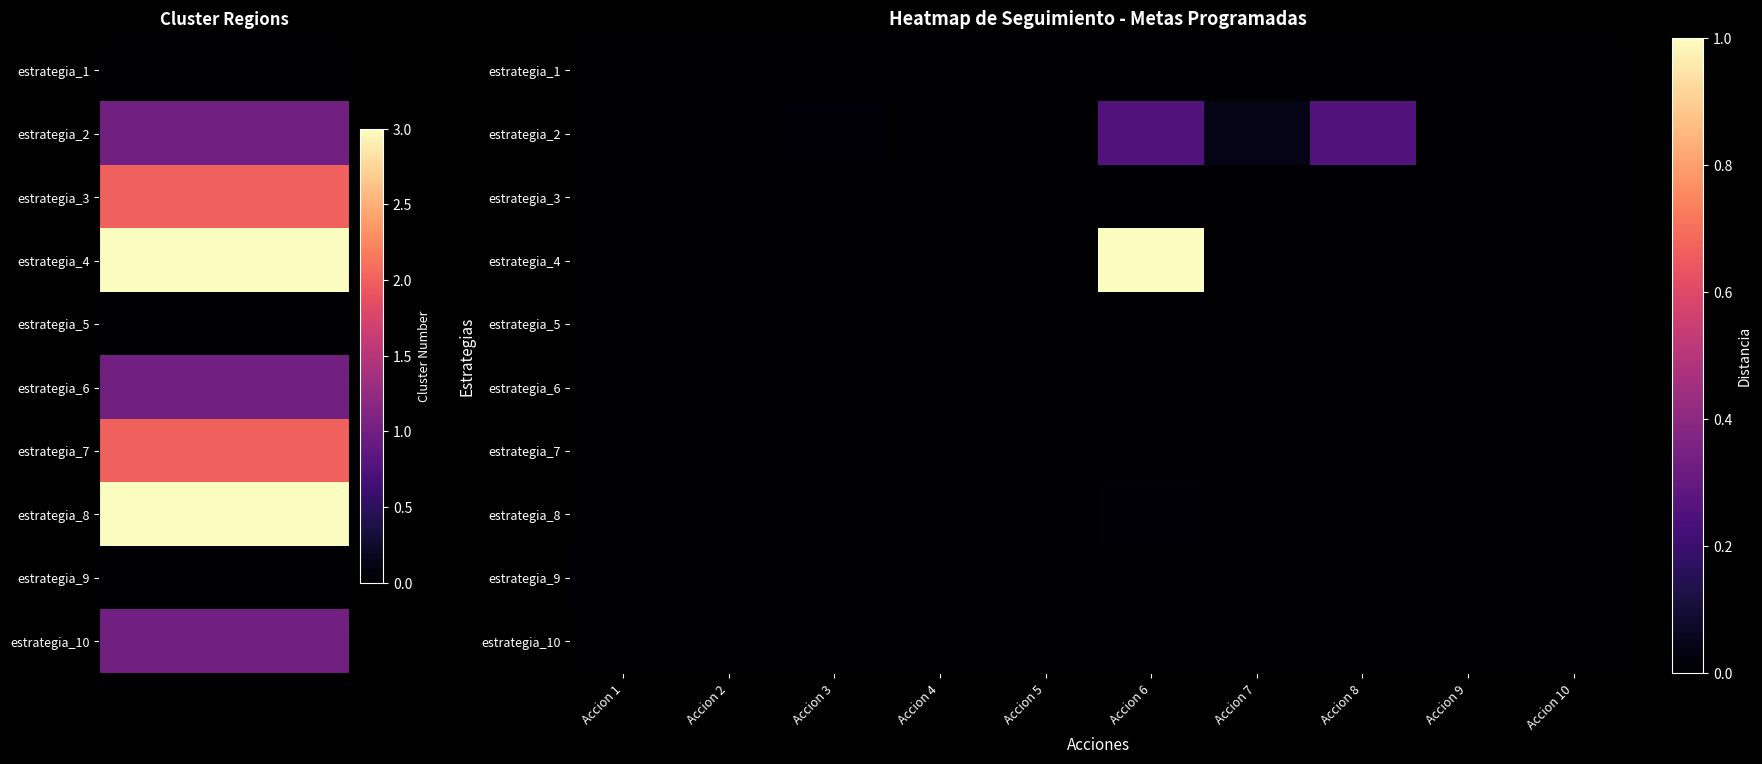

Reading left to right, transcribe all the data shown in this chart.

estrategia_1: Accion 1=0.0	Accion 2=0.0	Accion 3=0.0	Accion 4=0.0	Accion 5=0.0	Accion 6=0.0	Accion 7=0.0	Accion 8=0.0	Accion 9=0.0	Accion 10=0.0
estrategia_2: Accion 1=0.0	Accion 2=0.0	Accion 3=0.0	Accion 4=0.0	Accion 5=0.0	Accion 6=0.3	Accion 7=0.0	Accion 8=0.3	Accion 9=0.0	Accion 10=0.0
estrategia_3: Accion 1=0.0	Accion 2=0.0	Accion 3=0.0	Accion 4=0.0	Accion 5=0.0	Accion 6=0.0	Accion 7=0.0	Accion 8=0.0	Accion 9=0.0	Accion 10=0.0
estrategia_4: Accion 1=0.0	Accion 2=0.0	Accion 3=0.0	Accion 4=0.0	Accion 5=0.0	Accion 6=1.0	Accion 7=0.0	Accion 8=0.0	Accion 9=0.0	Accion 10=0.0
estrategia_5: Accion 1=0.0	Accion 2=0.0	Accion 3=0.0	Accion 4=0.0	Accion 5=0.0	Accion 6=0.0	Accion 7=0.0	Accion 8=0.0	Accion 9=0.0	Accion 10=0.0
estrategia_6: Accion 1=0.0	Accion 2=0.0	Accion 3=0.0	Accion 4=0.0	Accion 5=0.0	Accion 6=0.0	Accion 7=0.0	Accion 8=0.0	Accion 9=0.0	Accion 10=0.0
estrategia_7: Accion 1=0.0	Accion 2=0.0	Accion 3=0.0	Accion 4=0.0	Accion 5=0.0	Accion 6=0.0	Accion 7=0.0	Accion 8=0.0	Accion 9=0.0	Accion 10=0.0
estrategia_8: Accion 1=0.0	Accion 2=0.0	Accion 3=0.0	Accion 4=0.0	Accion 5=0.0	Accion 6=0.0	Accion 7=0.0	Accion 8=0.0	Accion 9=0.0	Accion 10=0.0
estrategia_9: Accion 1=0.0	Accion 2=0.0	Accion 3=0.0	Accion 4=0.0	Accion 5=0.0	Accion 6=0.0	Accion 7=0.0	Accion 8=0.0	Accion 9=0.0	Accion 10=0.0
estrategia_10: Accion 1=0.0	Accion 2=0.0	Accion 3=0.0	Accion 4=0.0	Accion 5=0.0	Accion 6=0.0	Accion 7=0.0	Accion 8=0.0	Accion 9=0.0	Accion 10=0.0